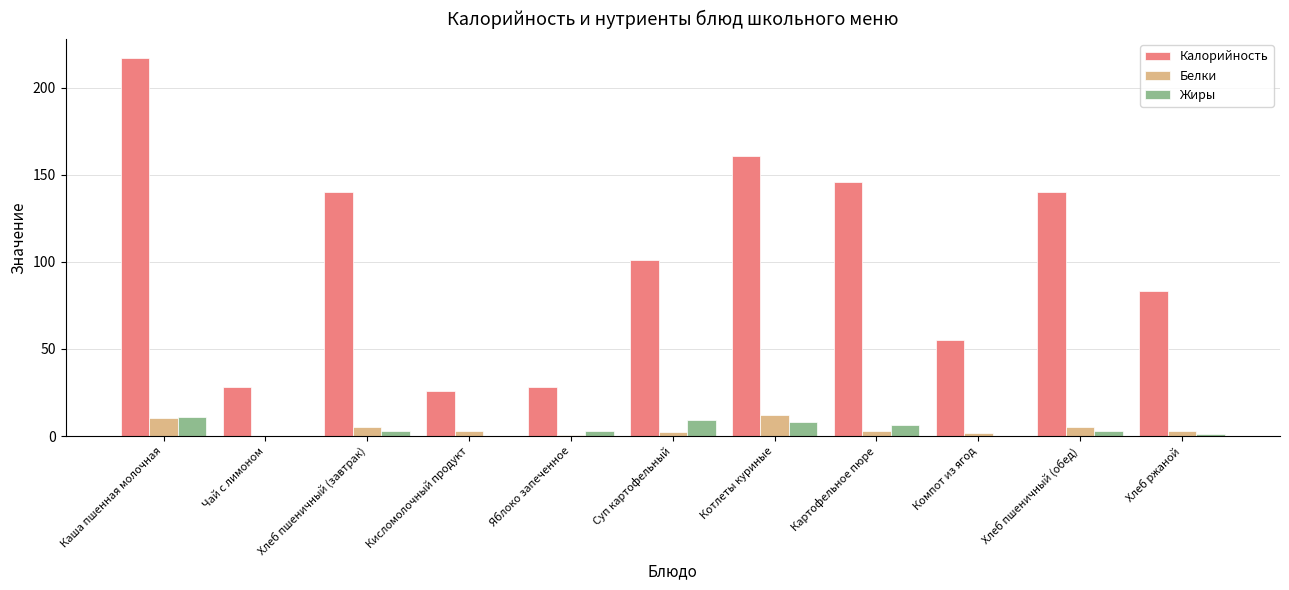

How many categories are shown in the chart?

11